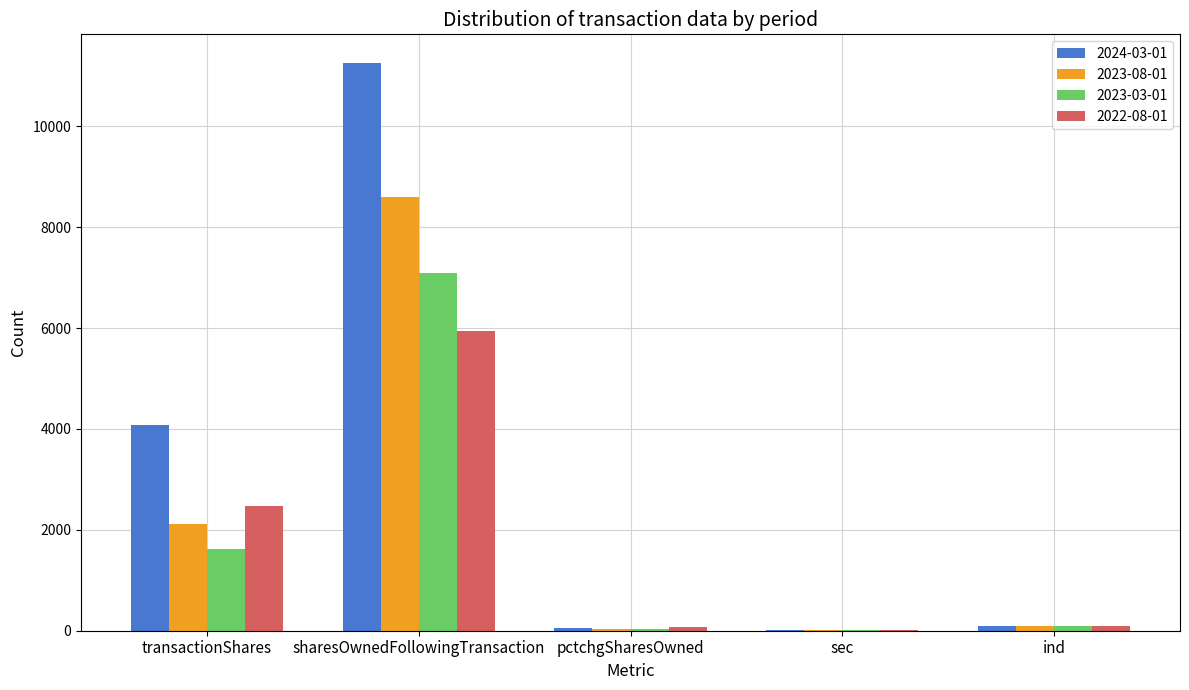

What is the average value of the 2022-08-01 series?

1721